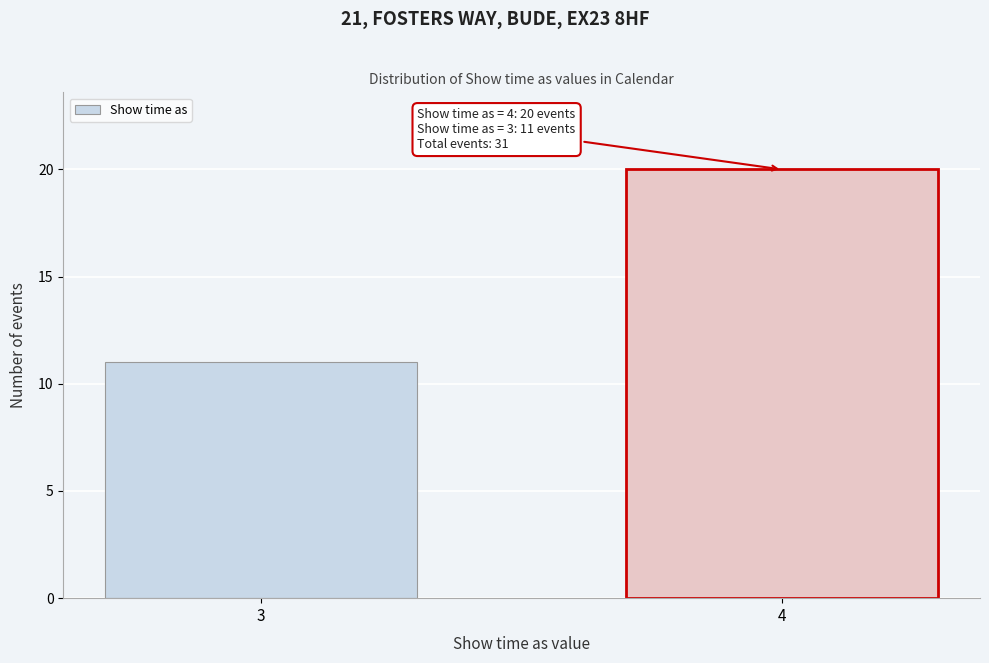

Reading left to right, what are all the values shown in this chart?

3=11	4=20